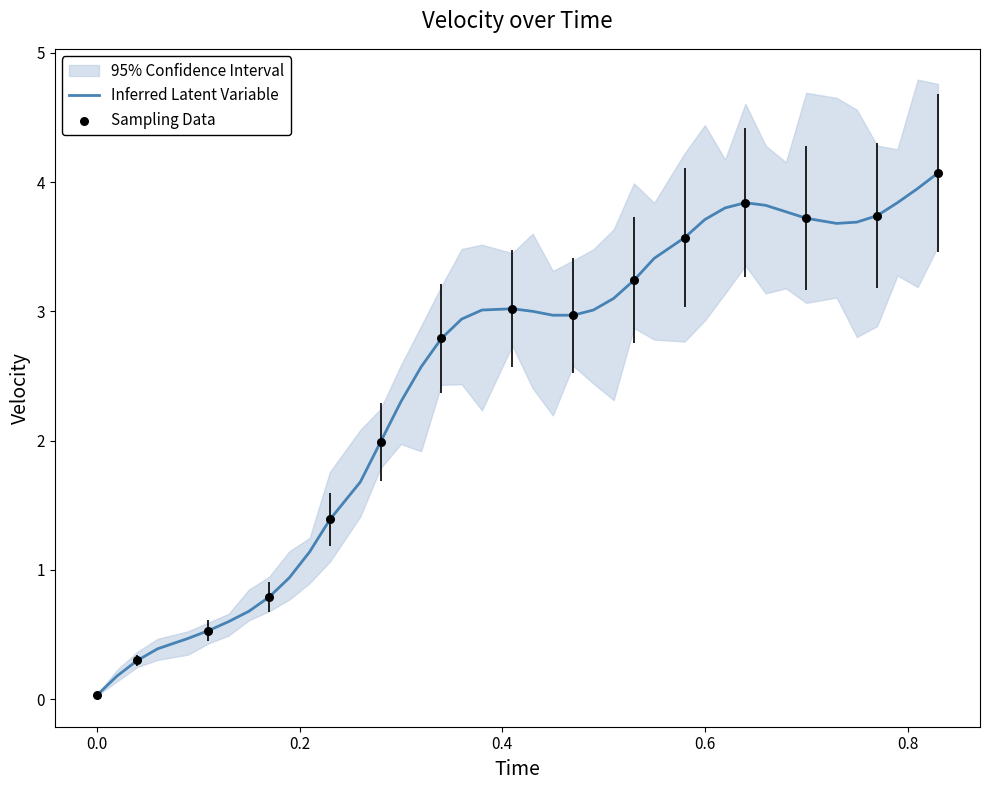

Is it true that Inferred Latent Variable equals 0.0 at 0.0?

True